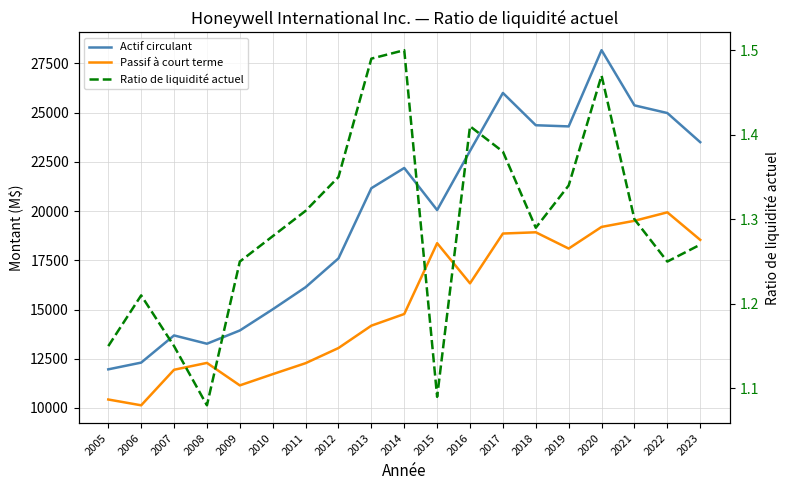

Does the chart display data point markers on the line(s)?

No